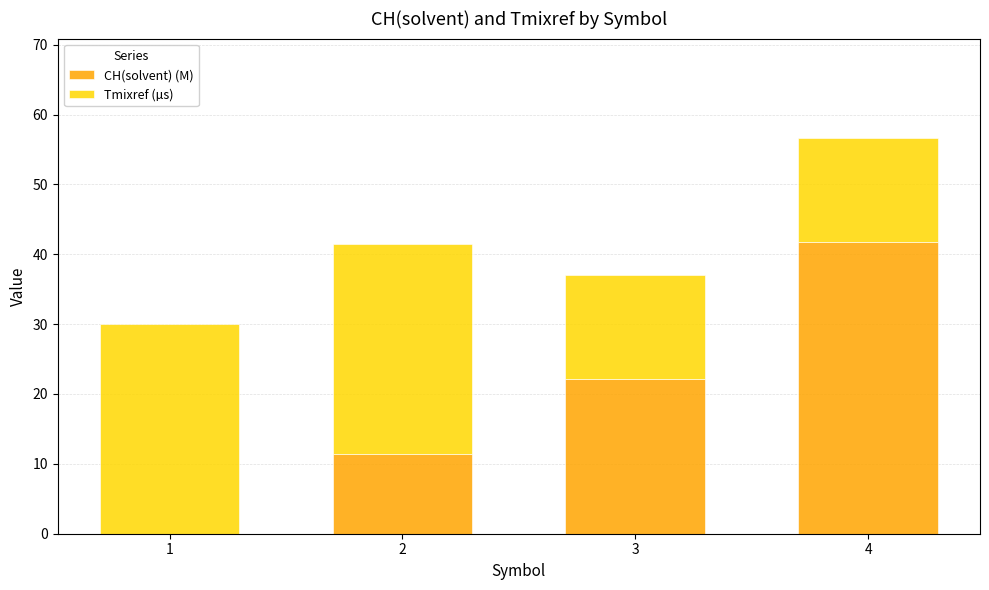

What is the sum of the CH(solvent) (M) values at 2 and 4?

53.1